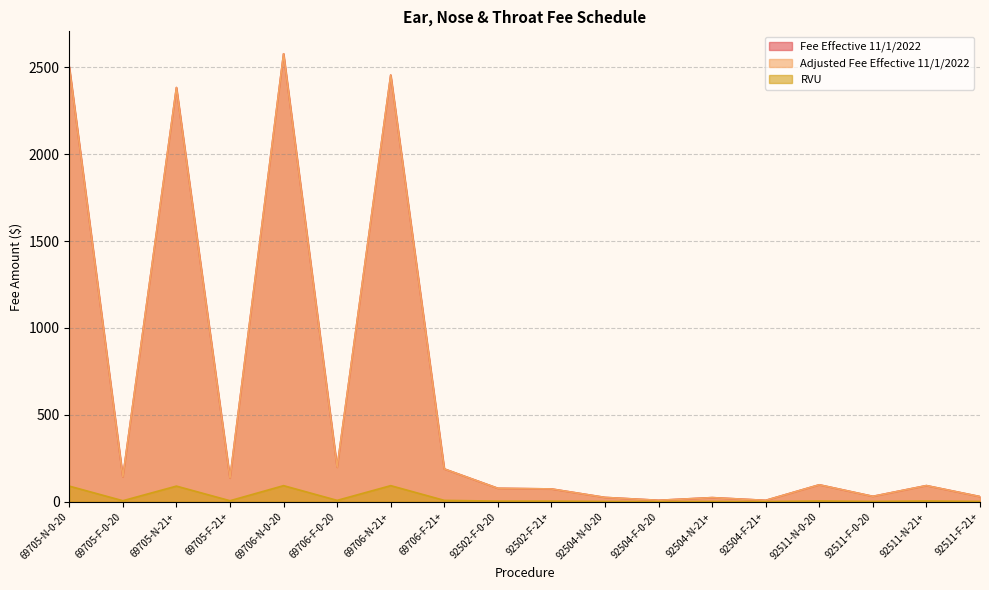

Rank the series at 69705-F-0-20 from highest to lowest value.

Fee Effective 11/1/2022, Adjusted Fee Effective 11/1/2022, RVU